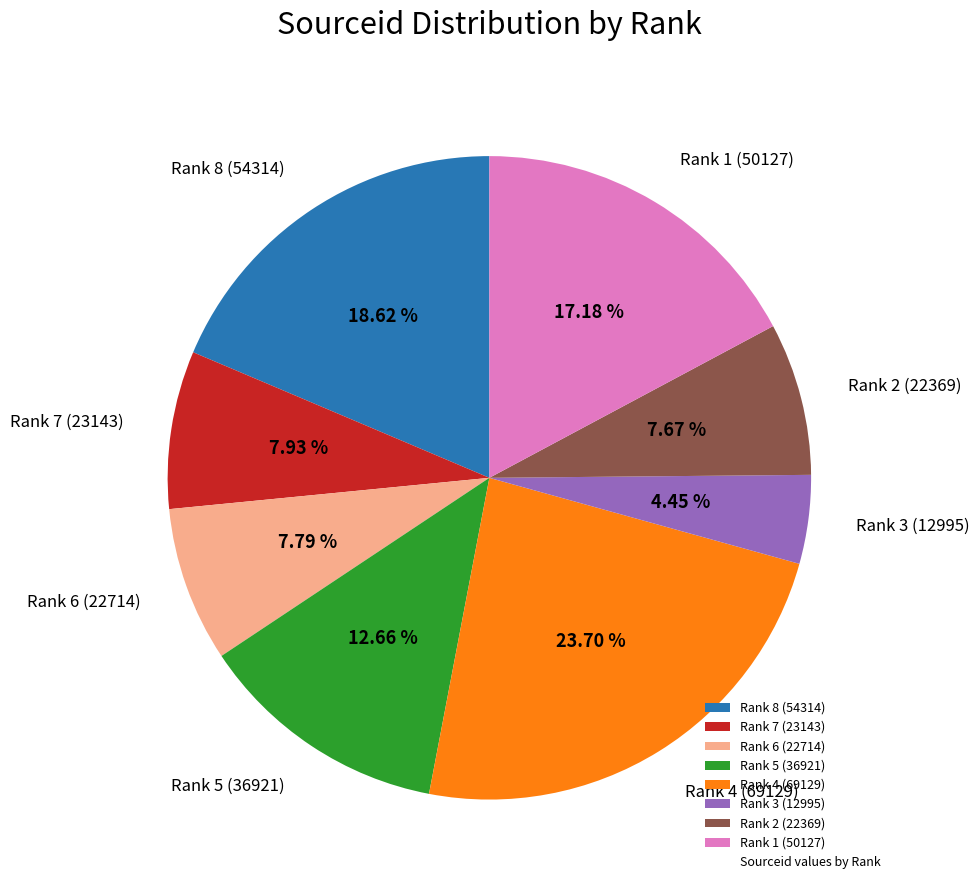

To the nearest percent, what is the combined percentage of Rank 1 (50127) and Rank 4 (69129)?

41%